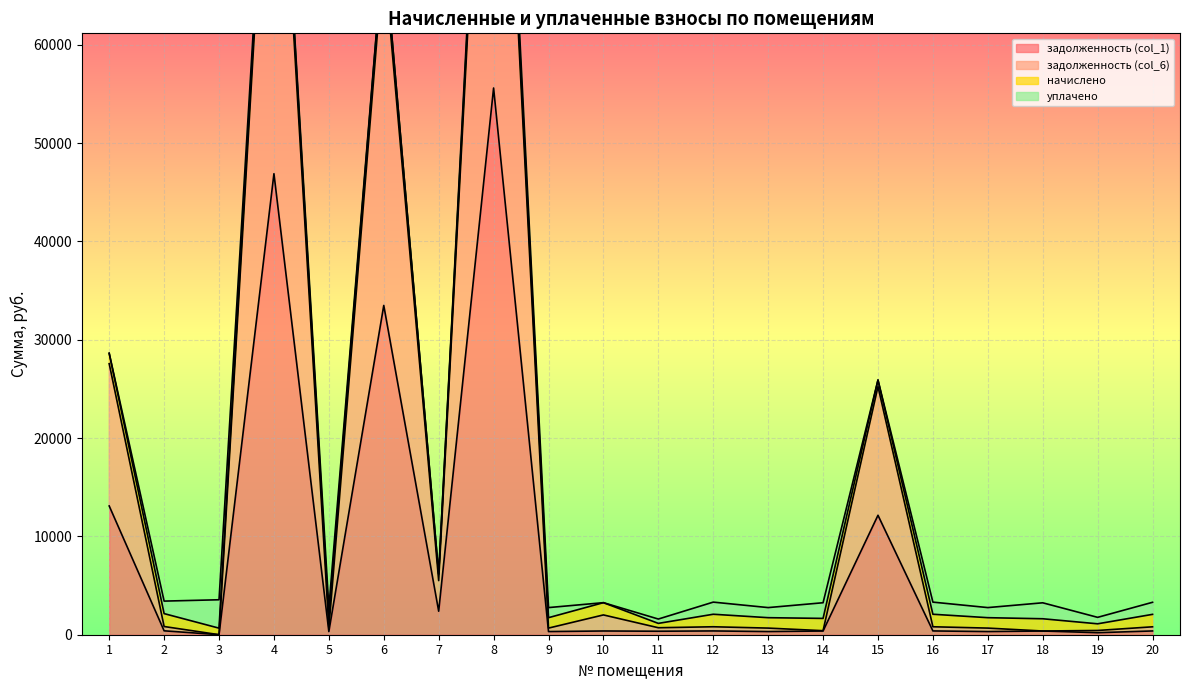

How many interior local valleys does the задолженность (col_6) series have?

7